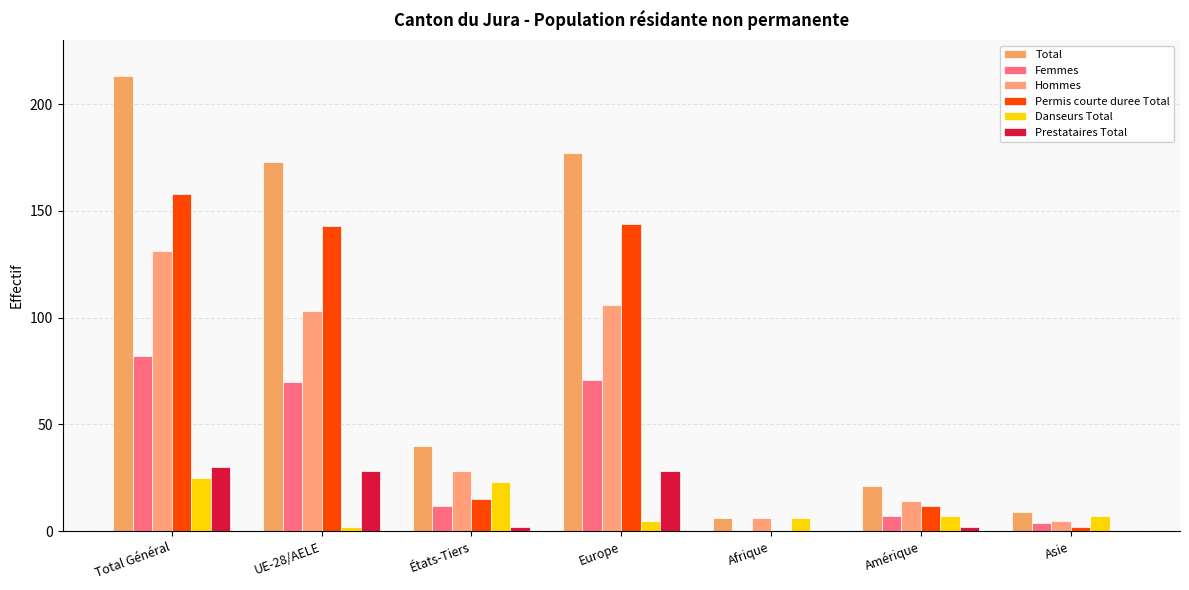

What position from the right is Afrique?

3